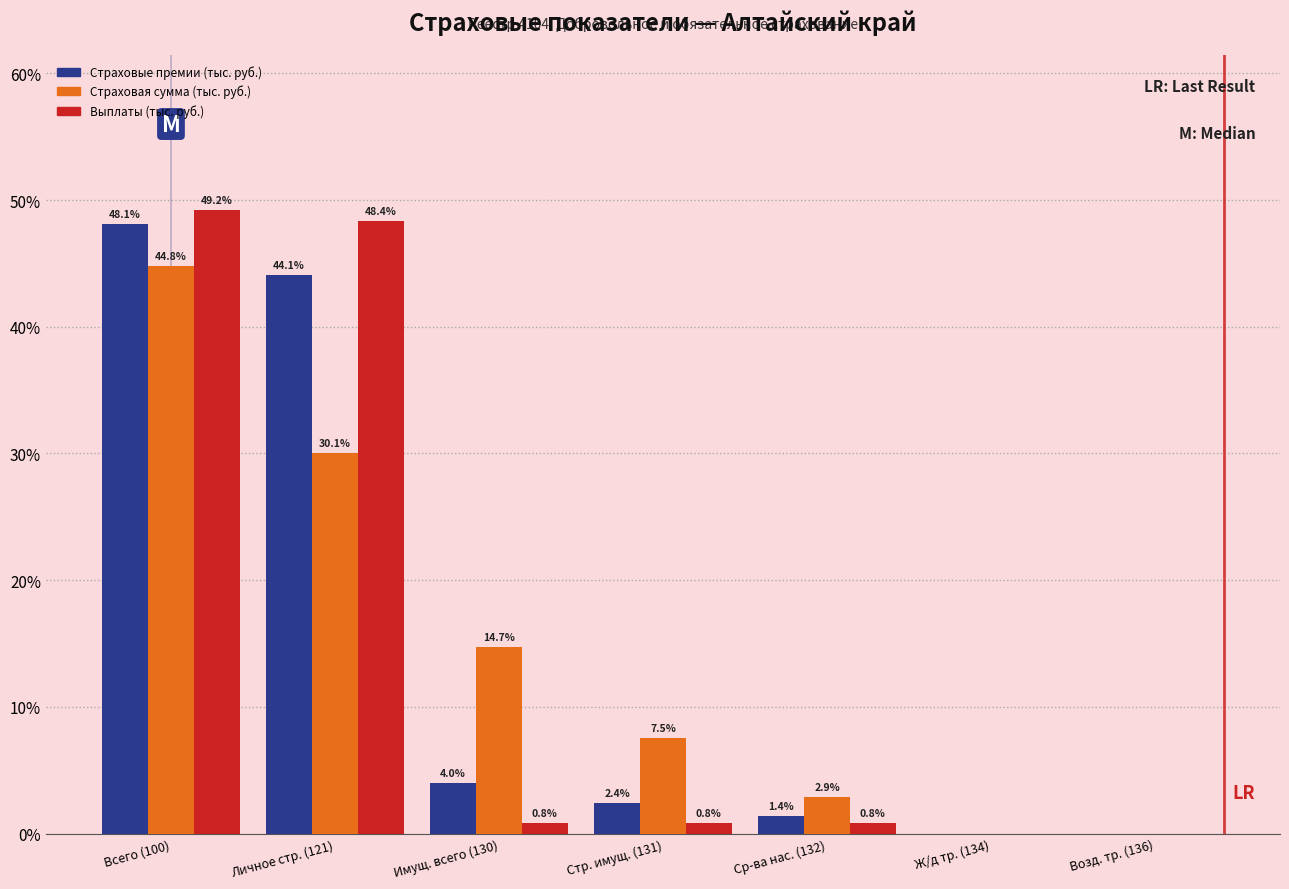

Reading right to left, list all the values displayed in this chart.

Страховые премии (тыс. руб.): Возд. тр. (136)=0.0	Ж/д тр. (134)=0.0	Ср-ва нас. (132)=1.4	Стр. имущ. (131)=2.4	Имущ. всего (130)=4.0	Личное стр. (121)=44.1	Всего (100)=48.1
Страховая сумма (тыс. руб.): Возд. тр. (136)=0.0	Ж/д тр. (134)=0.0	Ср-ва нас. (132)=2.9	Стр. имущ. (131)=7.5	Имущ. всего (130)=14.7	Личное стр. (121)=30.1	Всего (100)=44.8
Выплаты (тыс. руб.): Возд. тр. (136)=0.0	Ж/д тр. (134)=0.0	Ср-ва нас. (132)=0.8	Стр. имущ. (131)=0.8	Имущ. всего (130)=0.8	Личное стр. (121)=48.4	Всего (100)=49.2